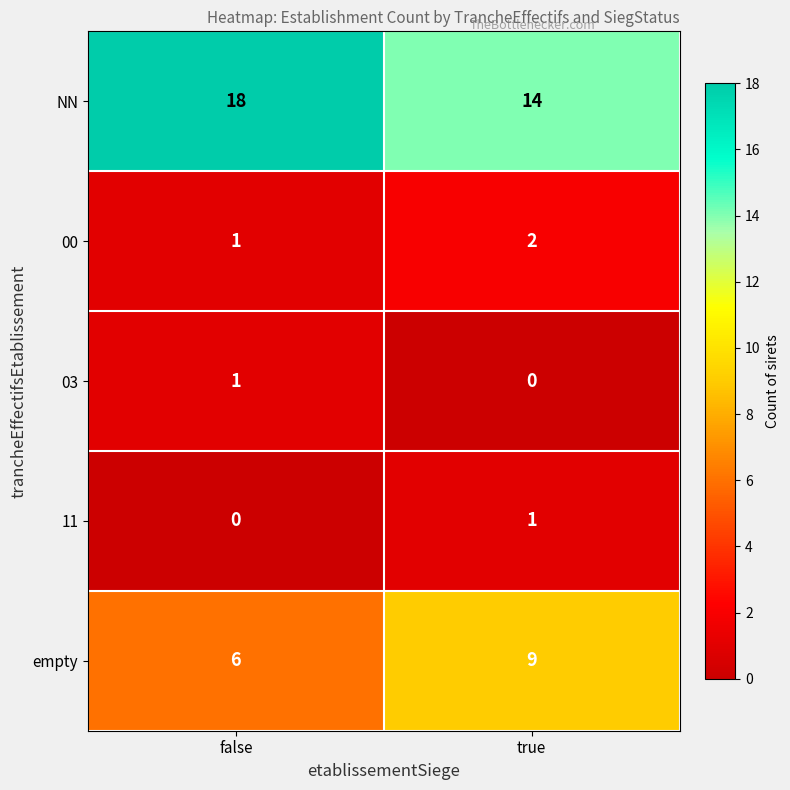

What is the average value of the empty series?

8